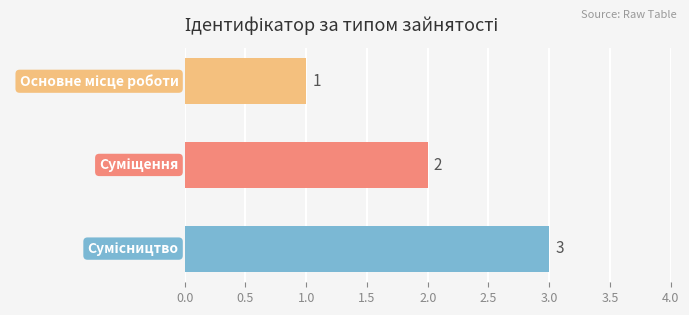

How many values are between 1 and 3?

3